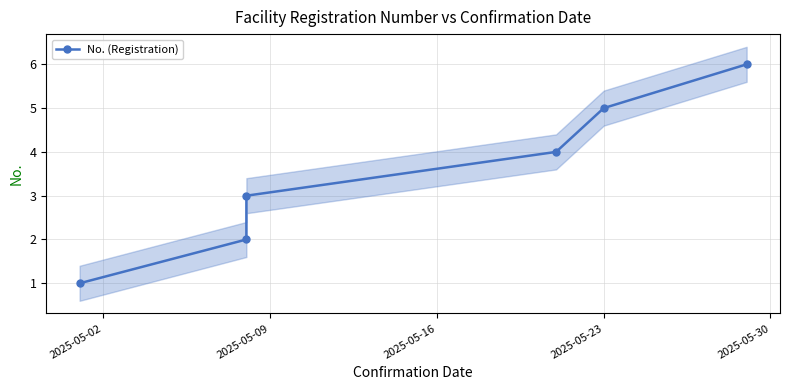

What is the difference between the second highest and second lowest values?

3